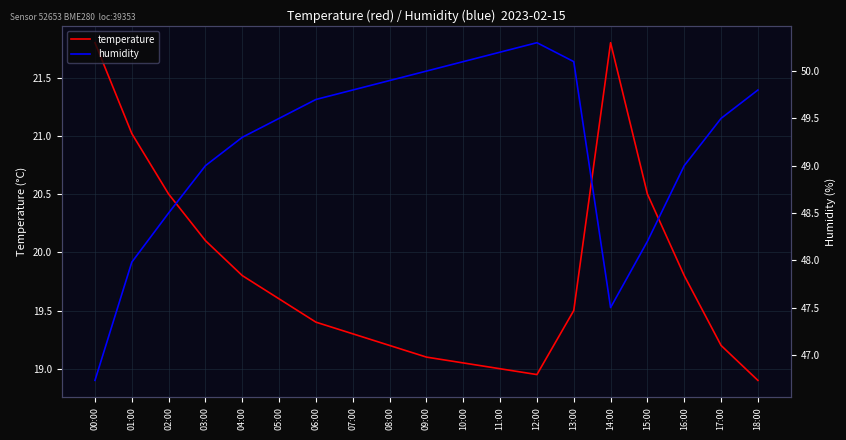

Where is humidity nearest to the value 48?

01:00